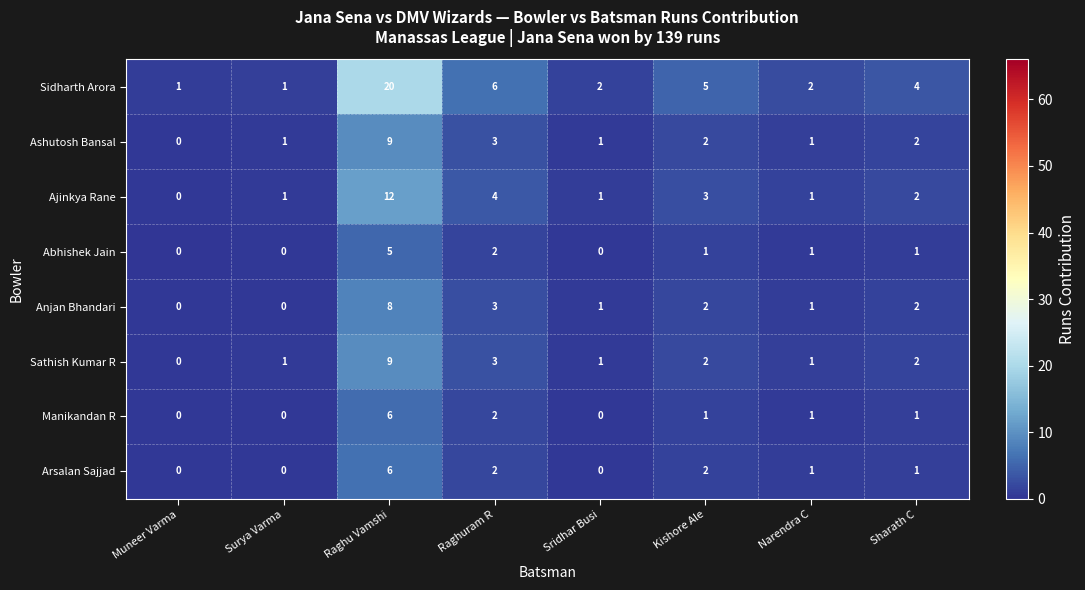

What is the sum of all Abhishek Jain values?

10